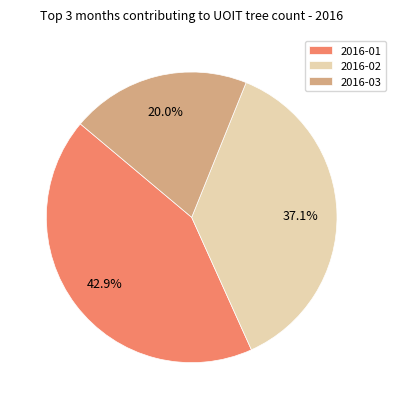

Which category has the biggest portion of the pie?

2016-01